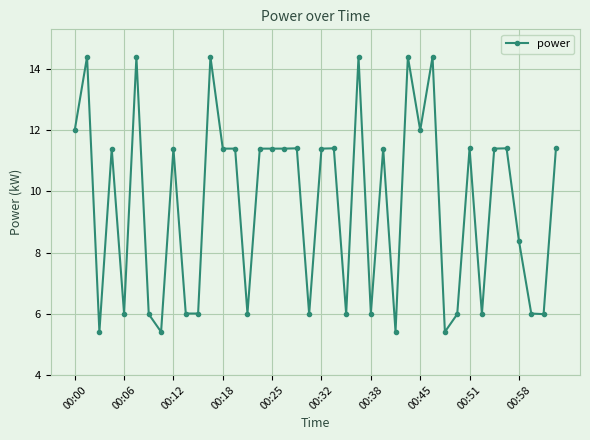

What is the value of the 6th point from the left?

14.4